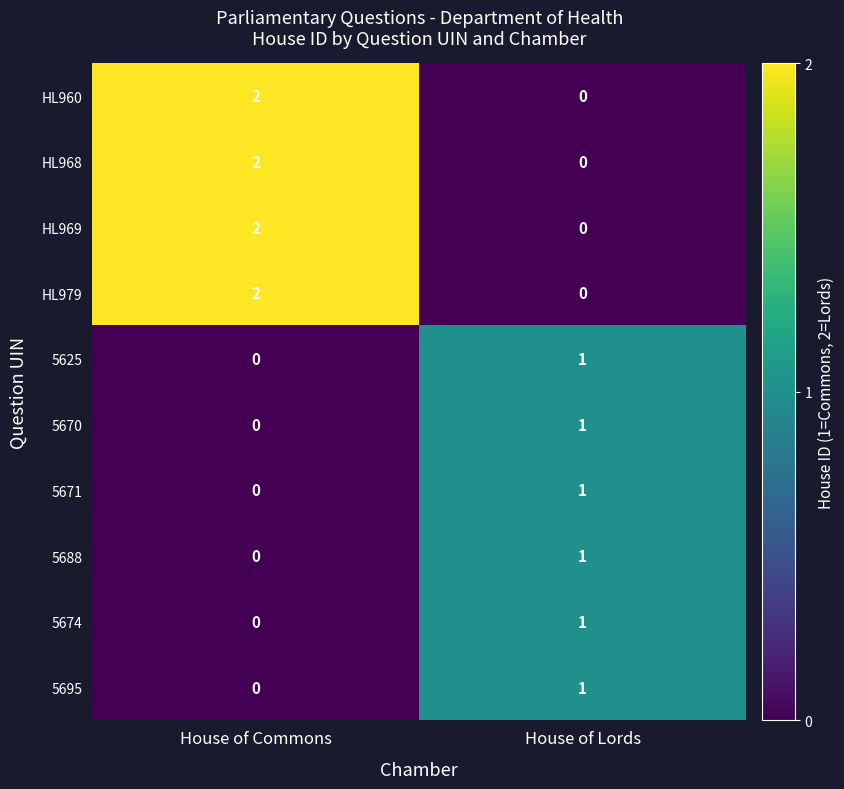

What is the total value across all series at House of Commons?

8